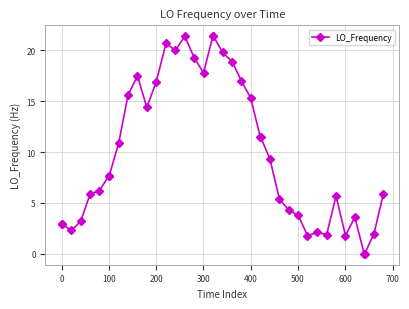

Reading left to right, transcribe all the data shown in this chart.

2.9	2.9	2.3	3.2	5.9	6.2	7.7	7.7	10.9	15.6	17.5	14.4	16.9	20.7	20.0	21.4	19.3	17.8	21.4	21.4	19.8	18.9	17.0	15.3	11.5	11.5	9.3	5.4	4.3	3.8	1.8	2.1	1.9	5.7	1.8	3.6	0.0	0.0	2.0	5.9